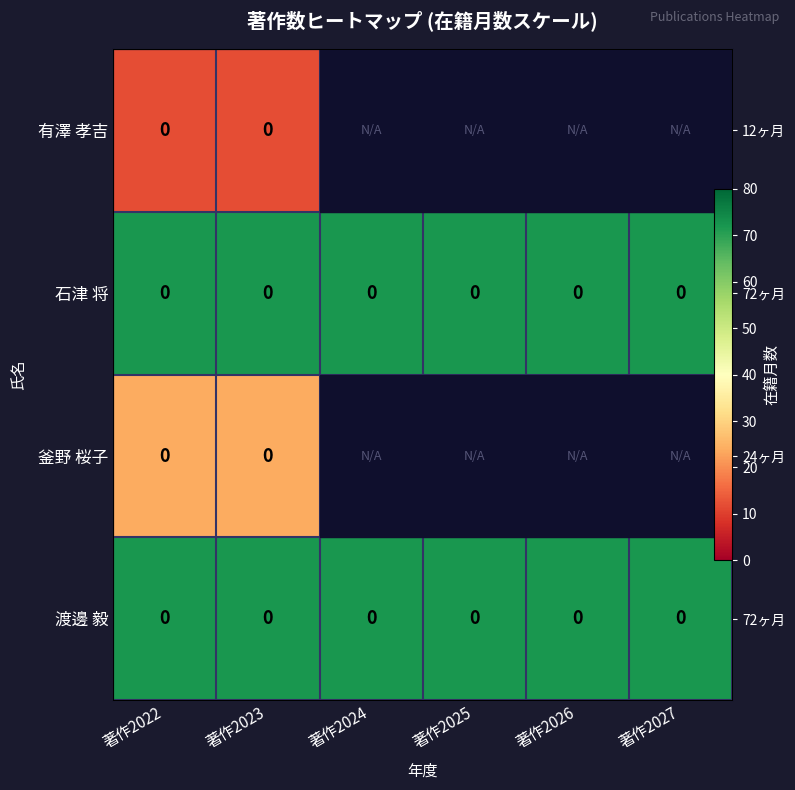

What is the lowest value of the 石津 将 series?

72.0